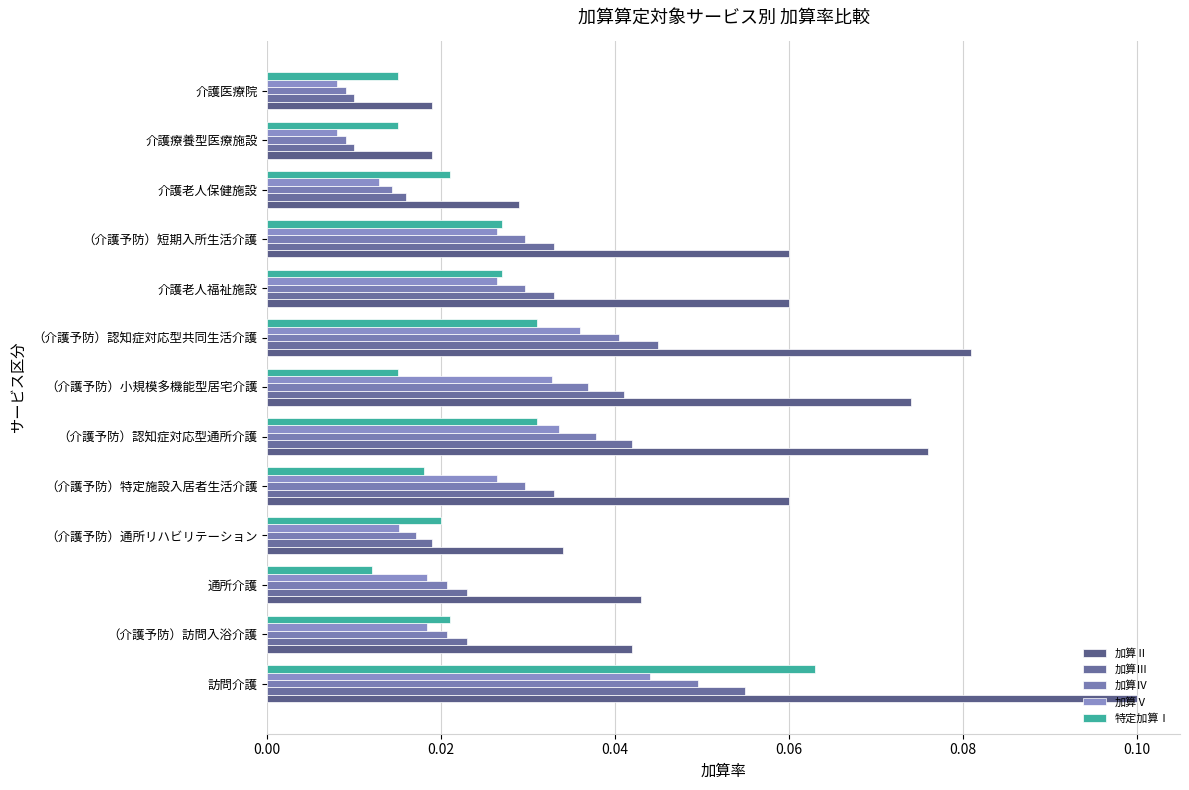

Reading right to left, extract all data points from this chart.

加算Ⅱ: 0.0	0.0	0.0	0.1	0.1	0.1	0.1	0.1	0.1	0.0	0.0	0.0	0.1
加算Ⅲ: 0.0	0.0	0.0	0.0	0.0	0.0	0.0	0.0	0.0	0.0	0.0	0.0	0.1
加算Ⅳ: 0.0	0.0	0.0	0.0	0.0	0.0	0.0	0.0	0.0	0.0	0.0	0.0	0.0
加算Ⅴ: 0.0	0.0	0.0	0.0	0.0	0.0	0.0	0.0	0.0	0.0	0.0	0.0	0.0
特定加算Ⅰ: 0.0	0.0	0.0	0.0	0.0	0.0	0.0	0.0	0.0	0.0	0.0	0.0	0.1